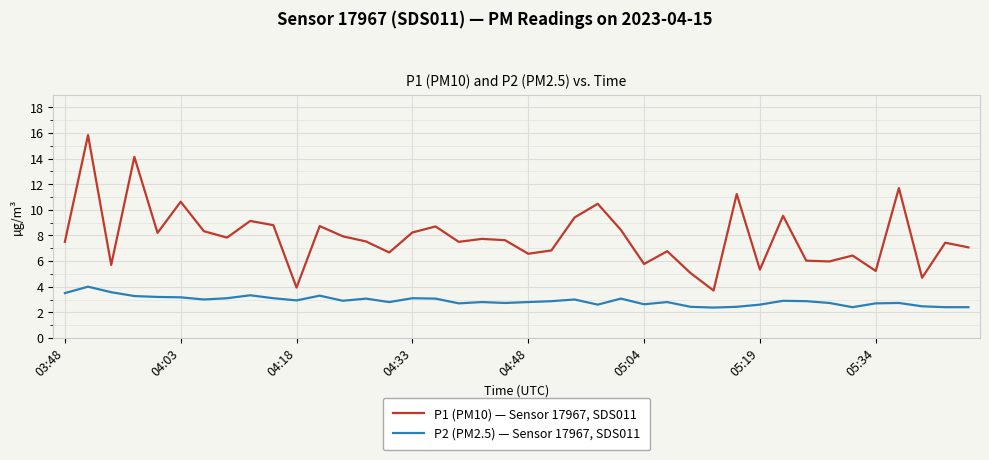

Which series has the largest range (max minus min)?

P1 (PM10) — Sensor 17967, SDS011